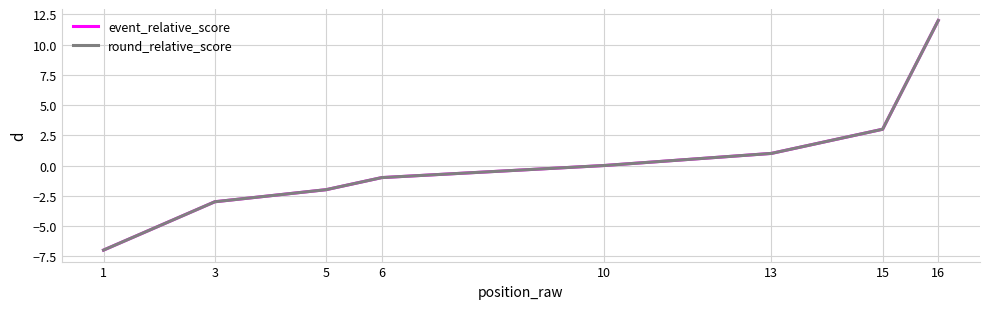

What is the difference between the maximum and minimum values in the round_relative_score series?

19